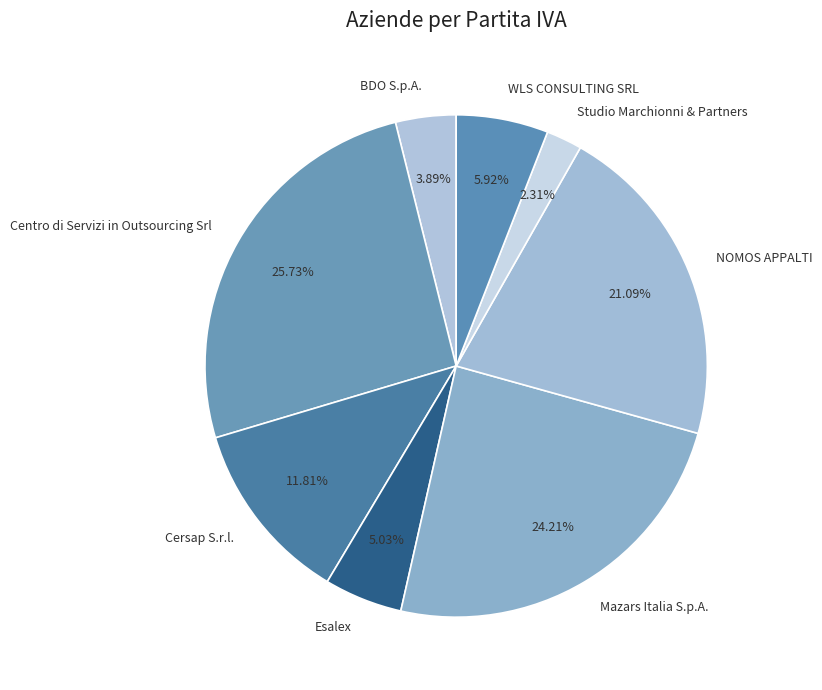

Which category has the biggest portion of the pie?

Centro di Servizi in Outsourcing Srl